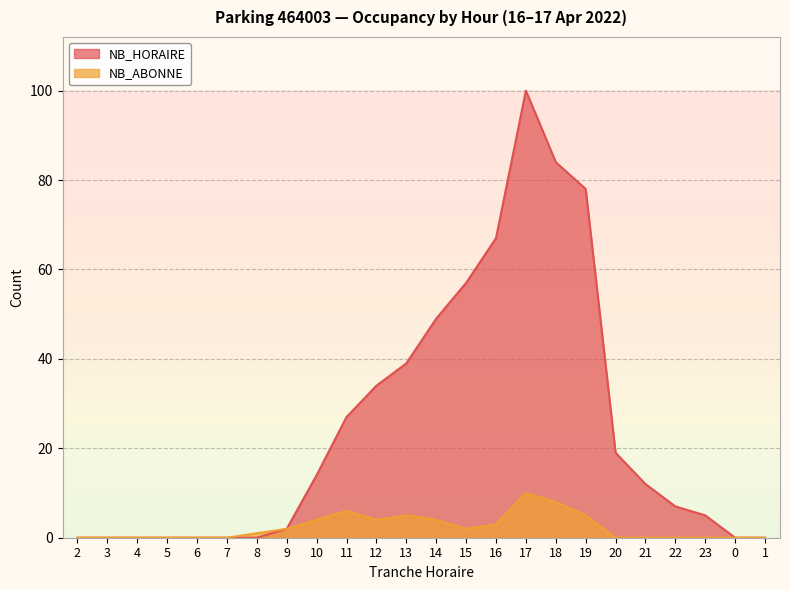

Is the value of NB_ABONNE at 22 greater than the value of NB_HORAIRE at 6?

No